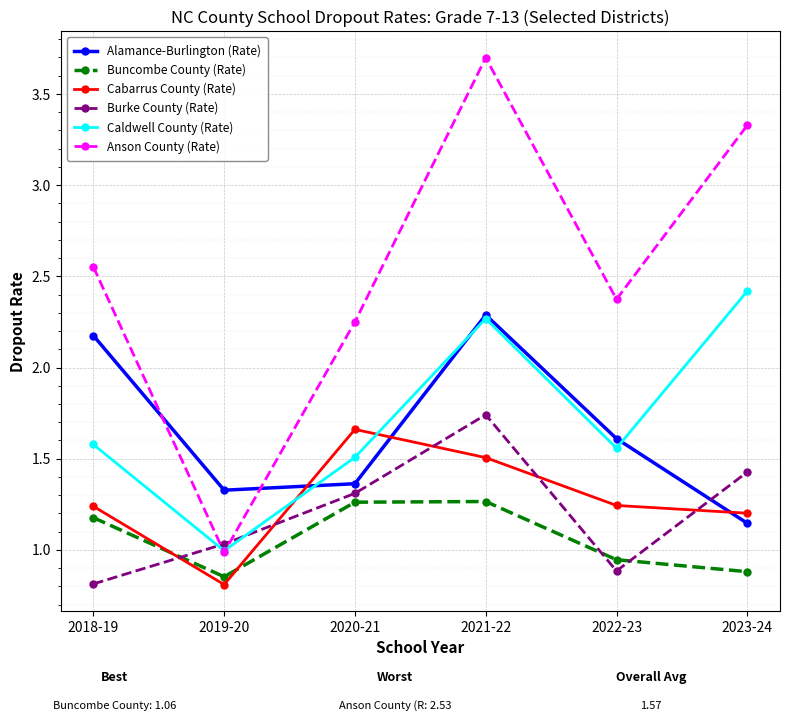

The Cabarrus County (Rate) series shows 1.2 at 2022-23. True or false?

True